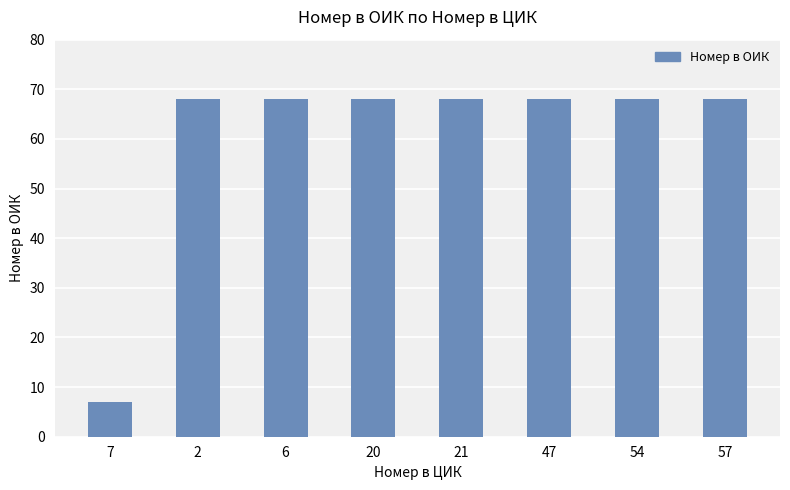

Which category has the lowest value across all series?

7